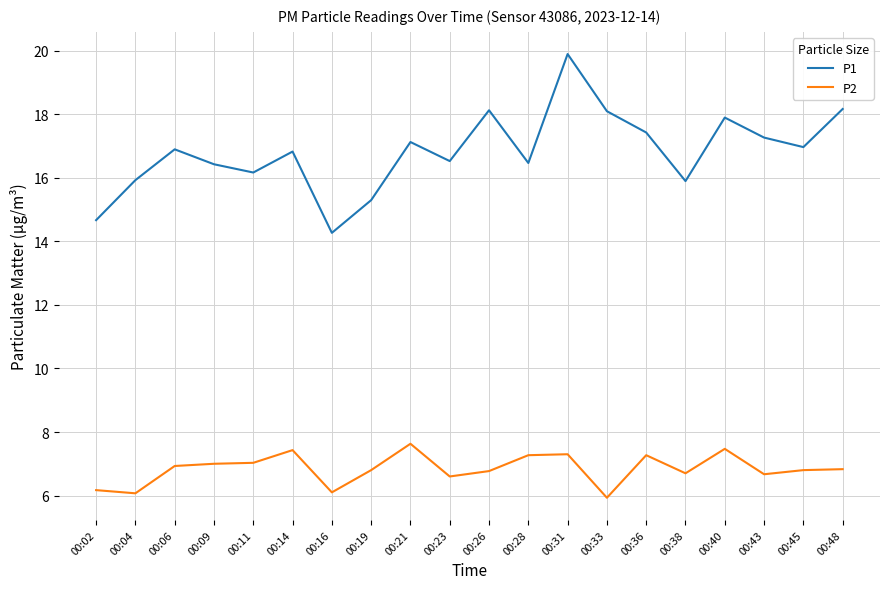

At 00:45, list the series in order from largest to smallest.

P1, P2